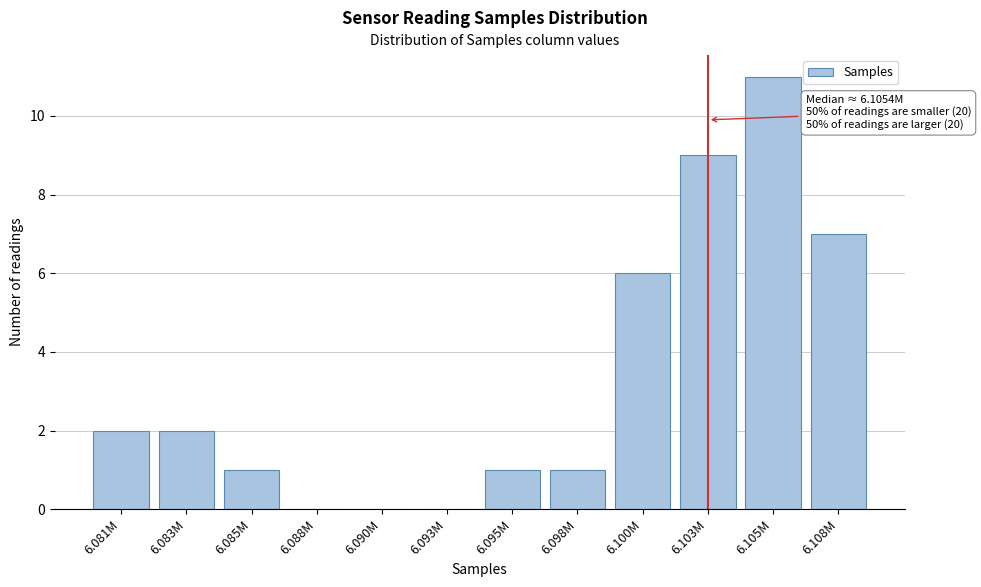

Reading right to left, what are all the values shown in this chart?

6.108M=7	6.105M=11	6.103M=9	6.100M=6	6.098M=1	6.095M=1	6.093M=0	6.090M=0	6.088M=0	6.085M=1	6.083M=2	6.081M=2